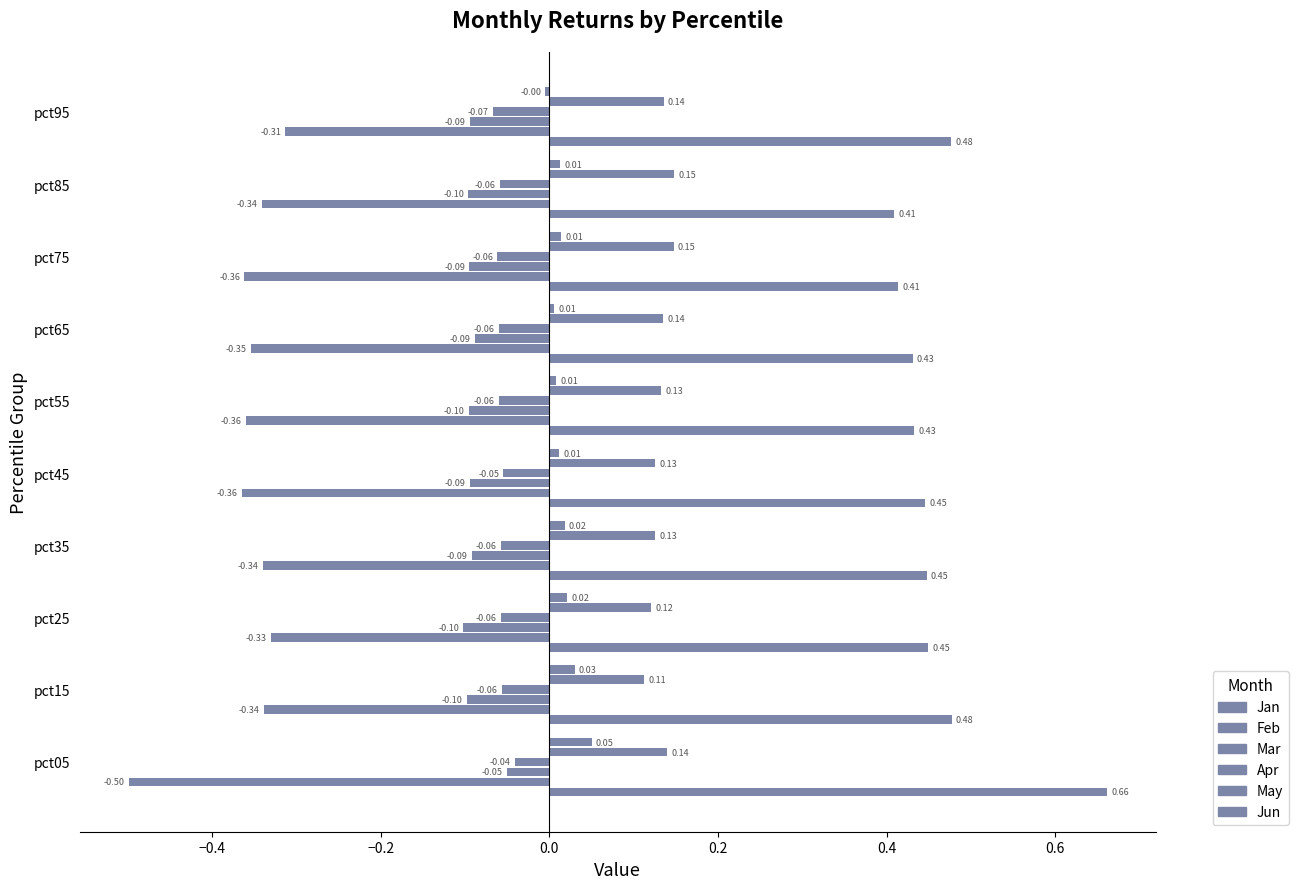

Rank the categories by May value from highest to lowest.

pct85, pct75, pct05, pct95, pct65, pct55, pct35, pct45, pct25, pct15